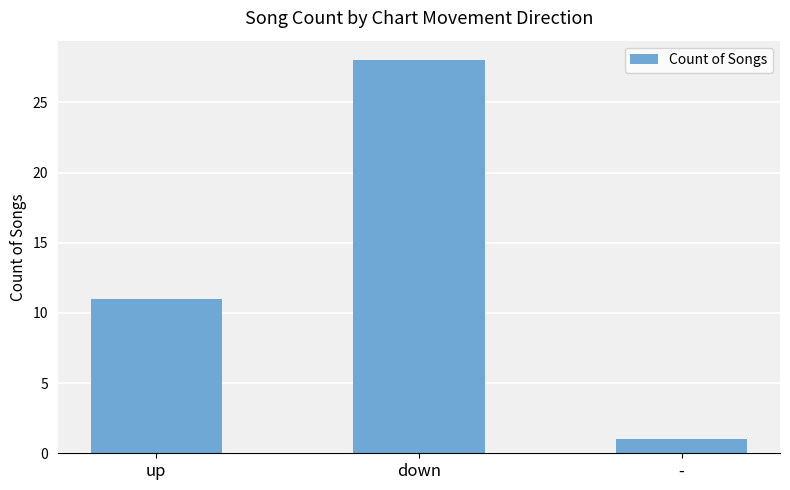

Reading left to right, what are all the values shown in this chart?

11	28	1